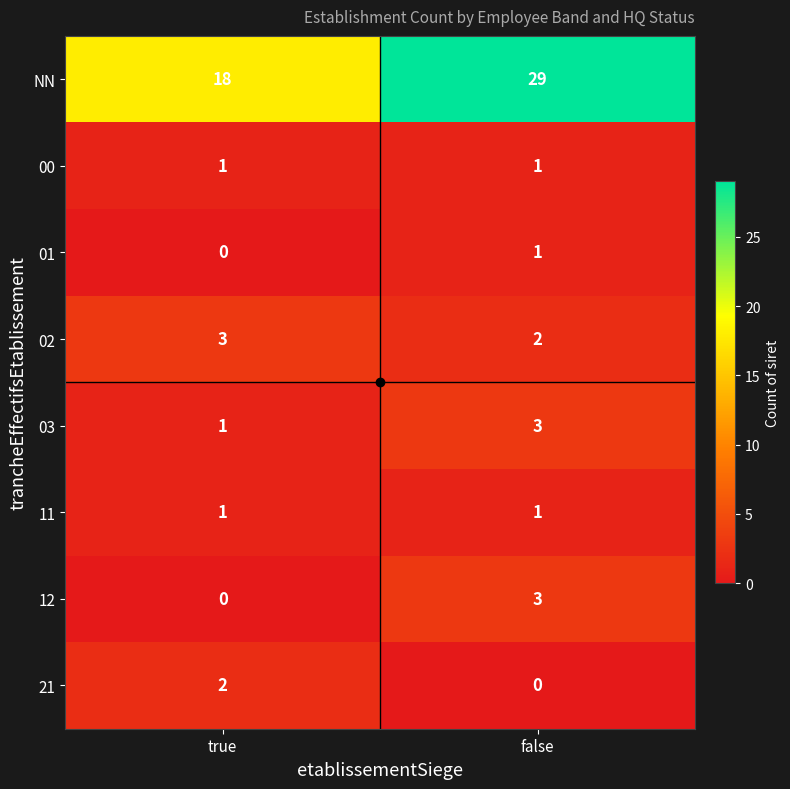

Which series has the largest total across all categories?

NN